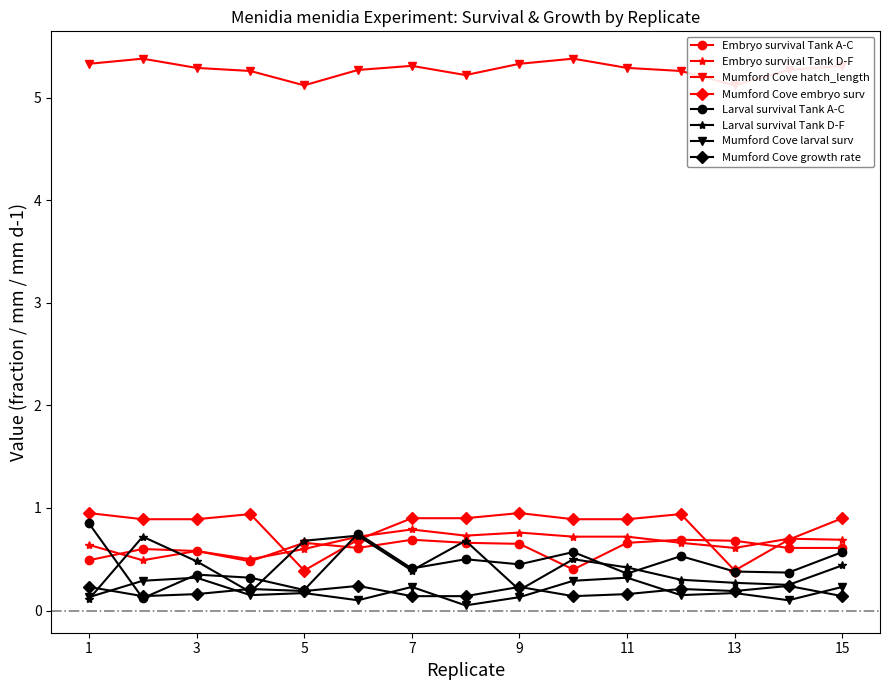

Is it true that rel_embryo_survival (Menidia_menidia) equals 0.3 at 9?

False